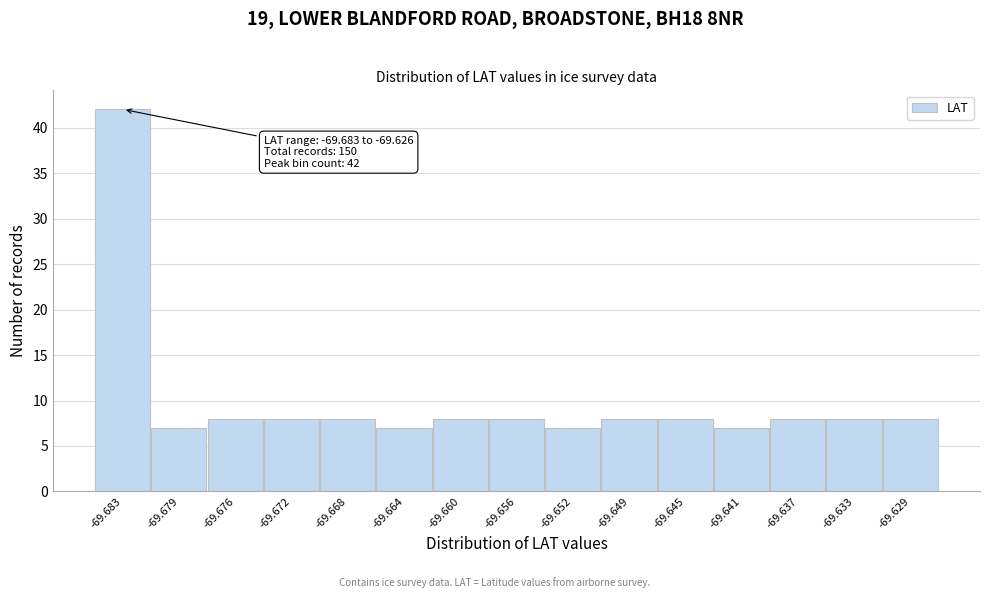

Reading right to left, what are all the values shown in this chart?

8	8	8	7	8	8	7	8	8	7	8	8	8	7	42